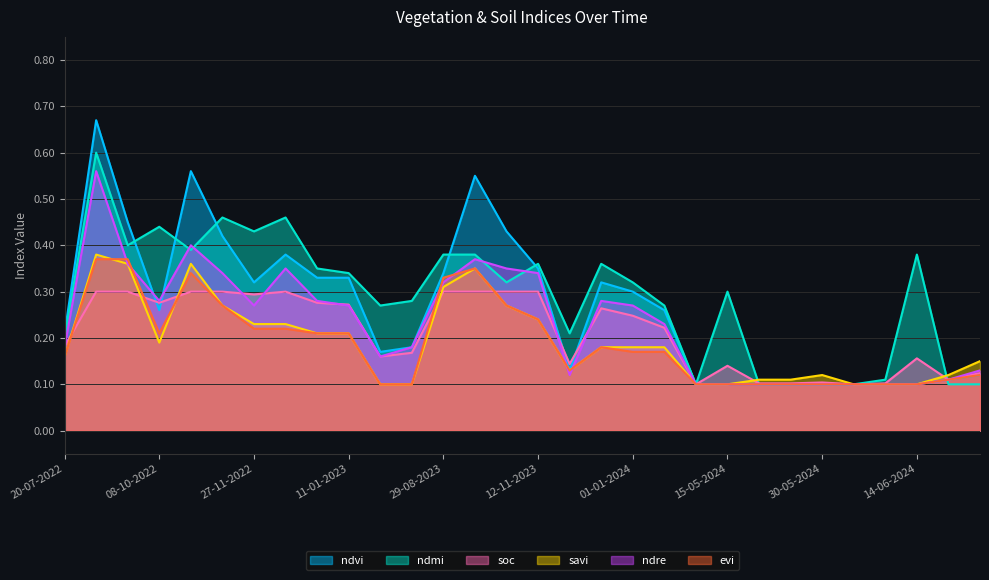

What is the difference between the maximum and minimum values in the ndre series?

0.5